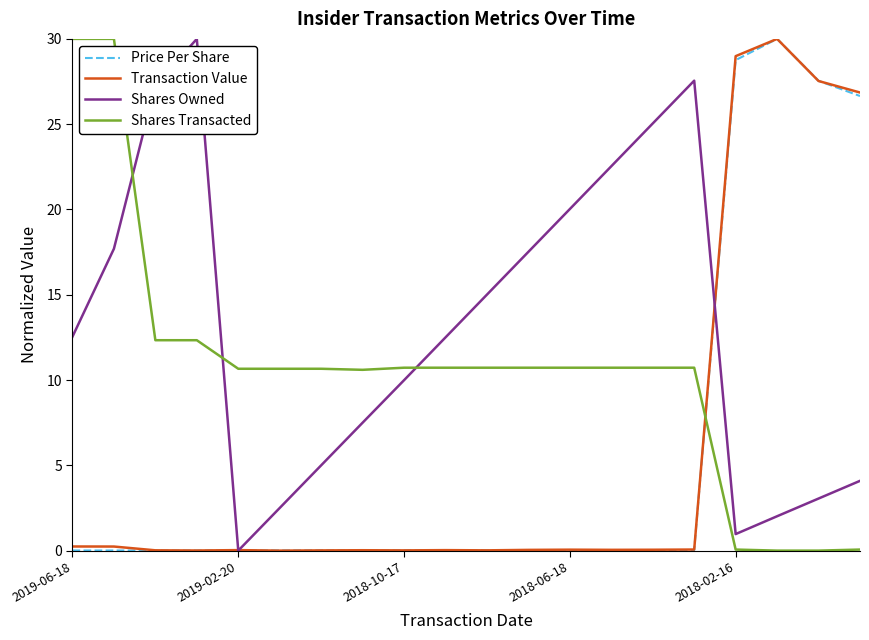

True or false: Price Per Share and Shares Transacted cross at least once.

True